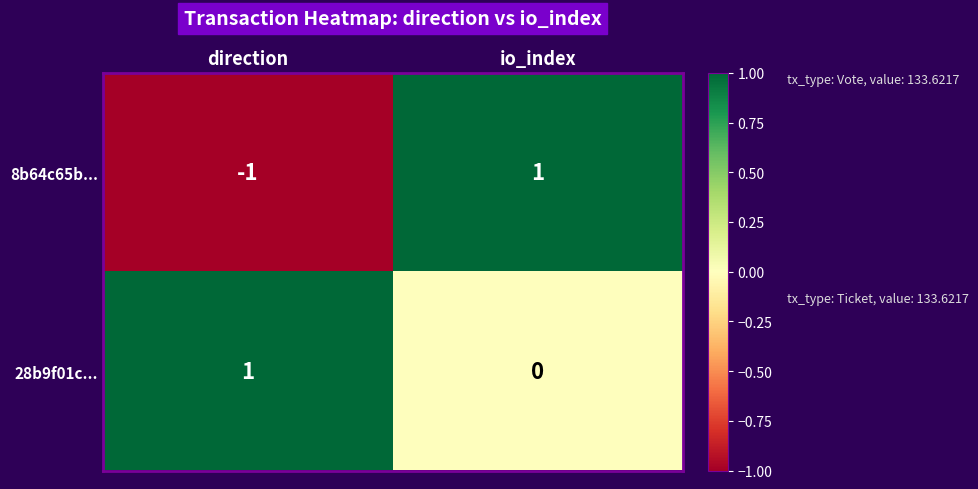

Reading right to left, what are all the values shown in this chart?

8b64c65b...: 1	-1
28b9f01c...: 0	1